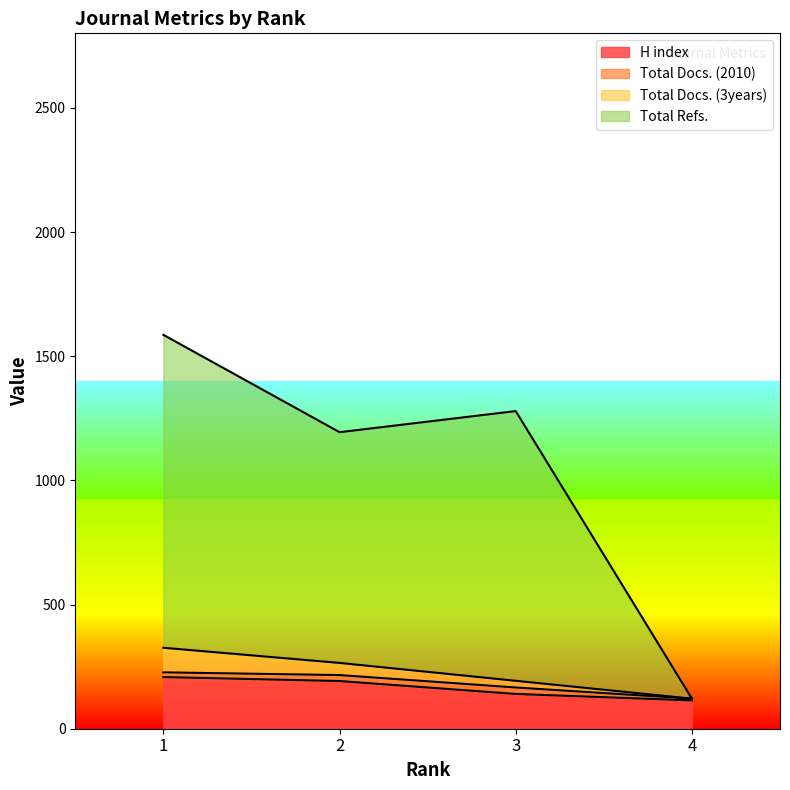

The value of H index at 4 is 114. True or false?

True